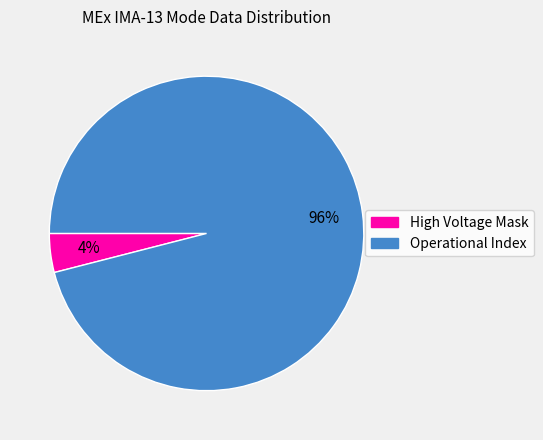

How many slices are in this pie chart?

2